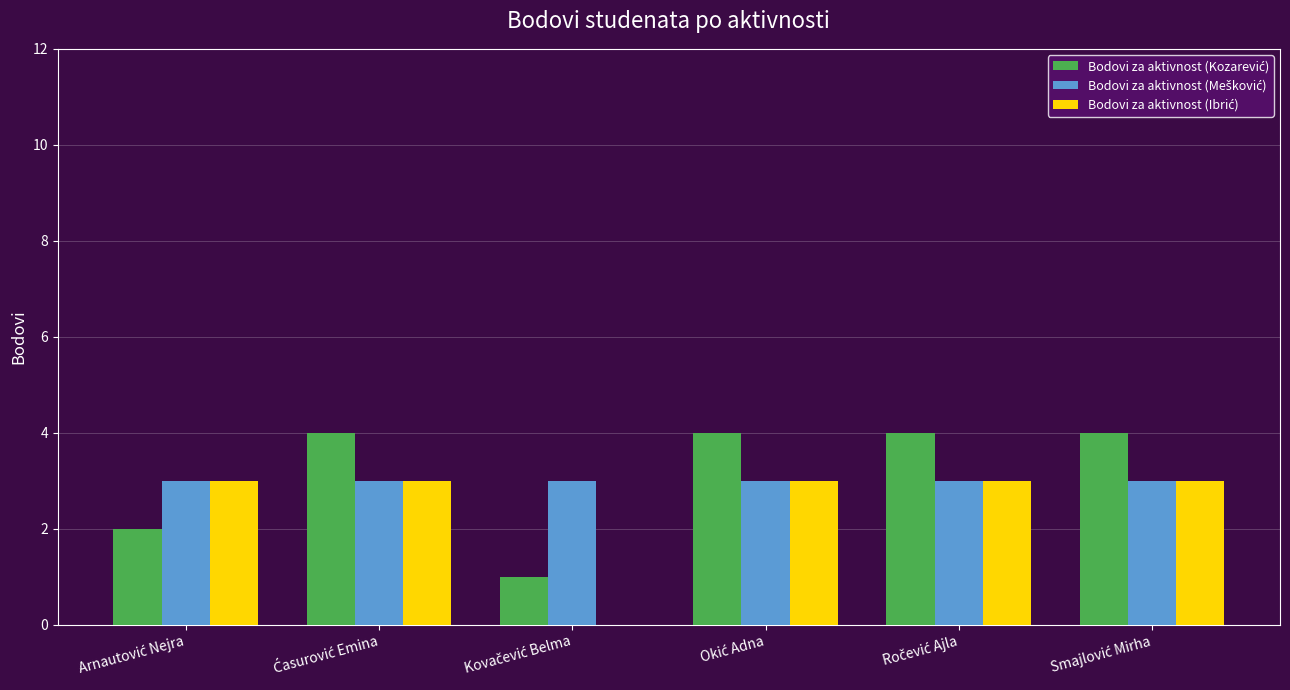

What is the greatest value displayed?

4